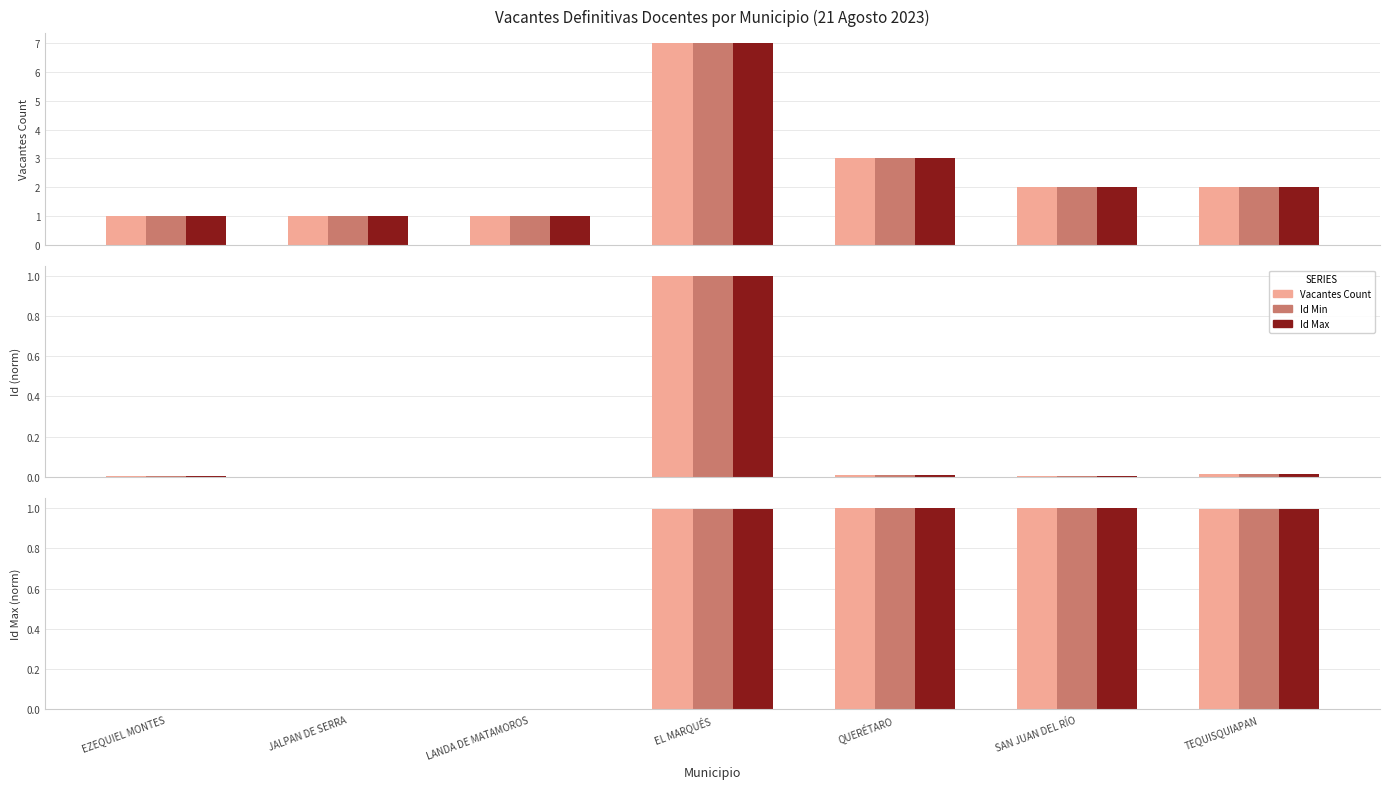

What is the label of the 6th bar from the right?

JALPAN DE SERRA